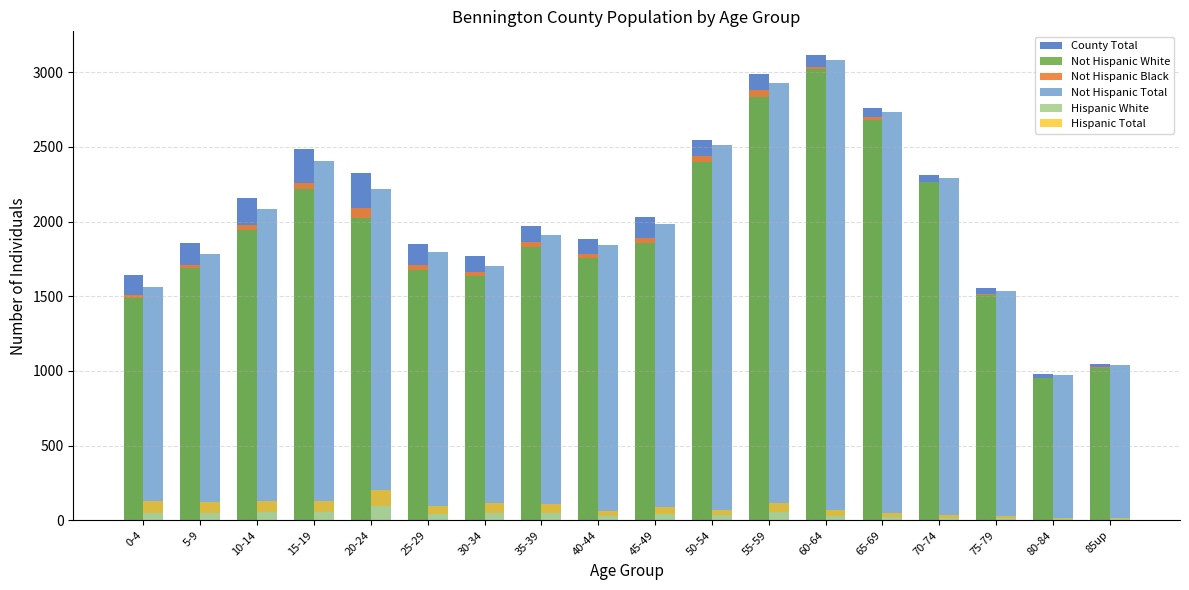

Which has a higher value, 0-4 or 10-14?

10-14